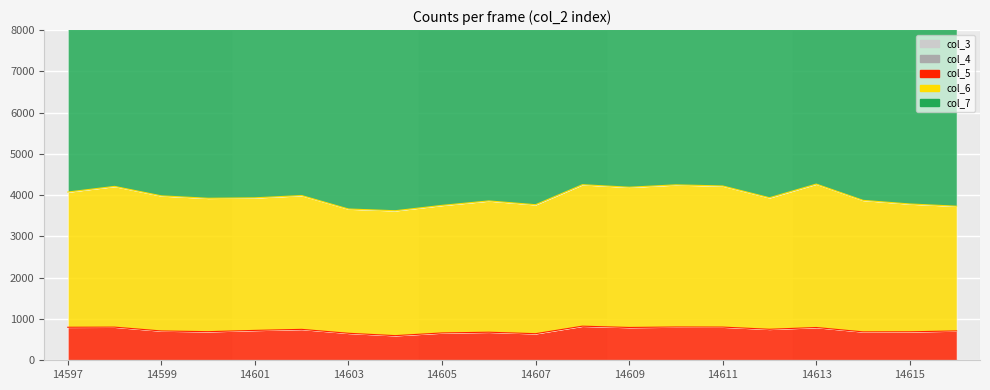

Which series has the widest spread of values?

col_6